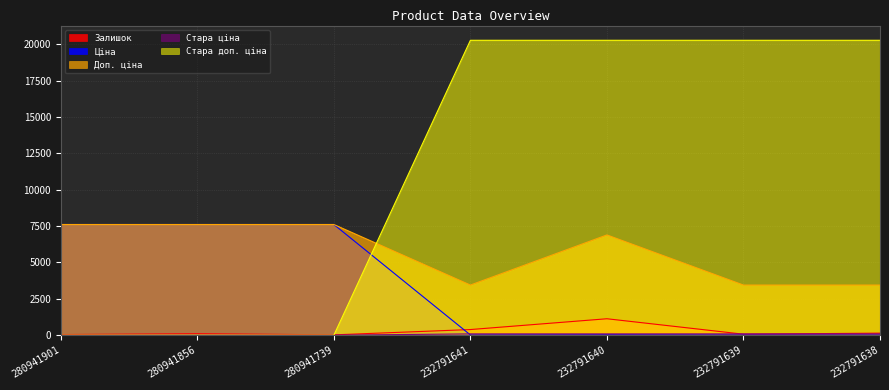

Where does the Доп. ціна series first go above 6890?

280941901